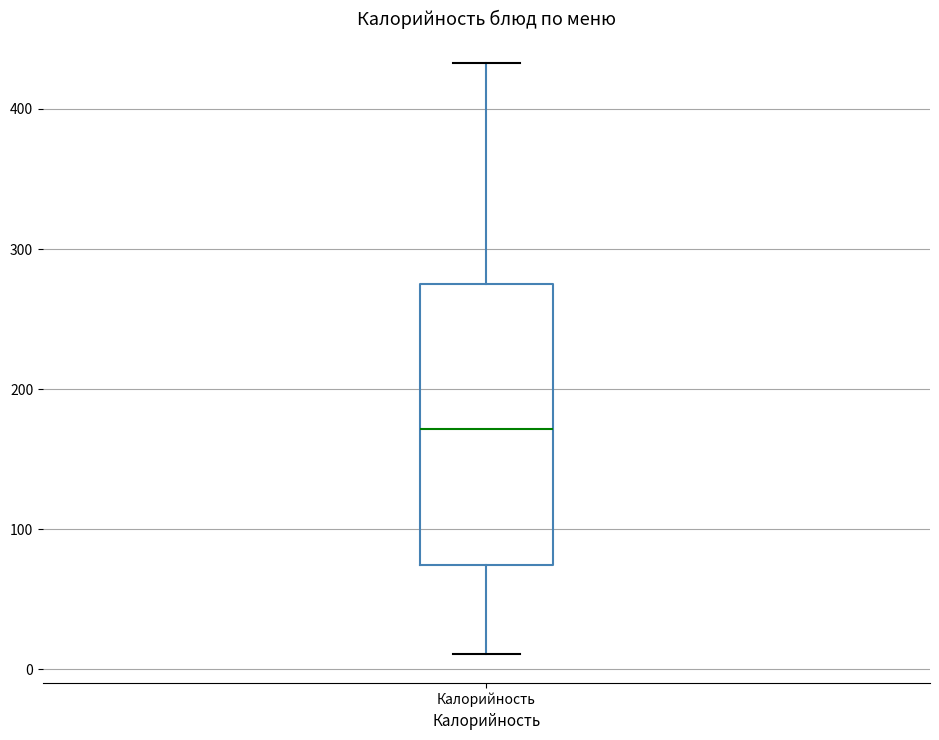

Transcribe this box plot: give where the median line is, the range the box spans, and where the two whiskers end, as read against the y-axis. The values are not printed on the chart, so give them approximately, as read against the axis.

median 170, box 70 to 270, whiskers 10 to 430